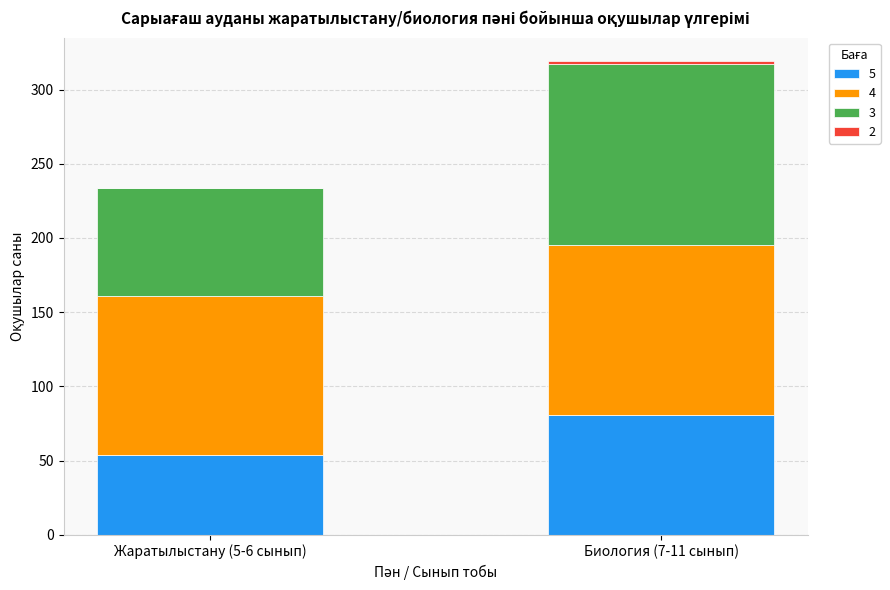

At which category is the sum across all series the highest?

Биология (7-11 сынып)